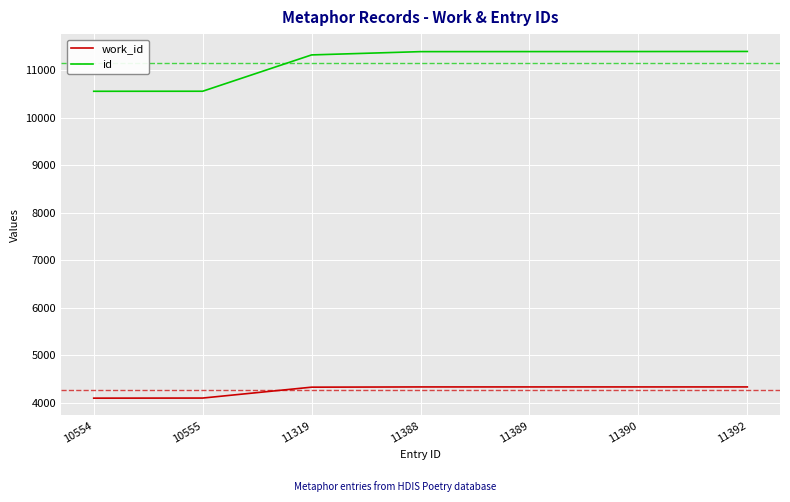

What are all the series names shown in the legend?

work_id, id